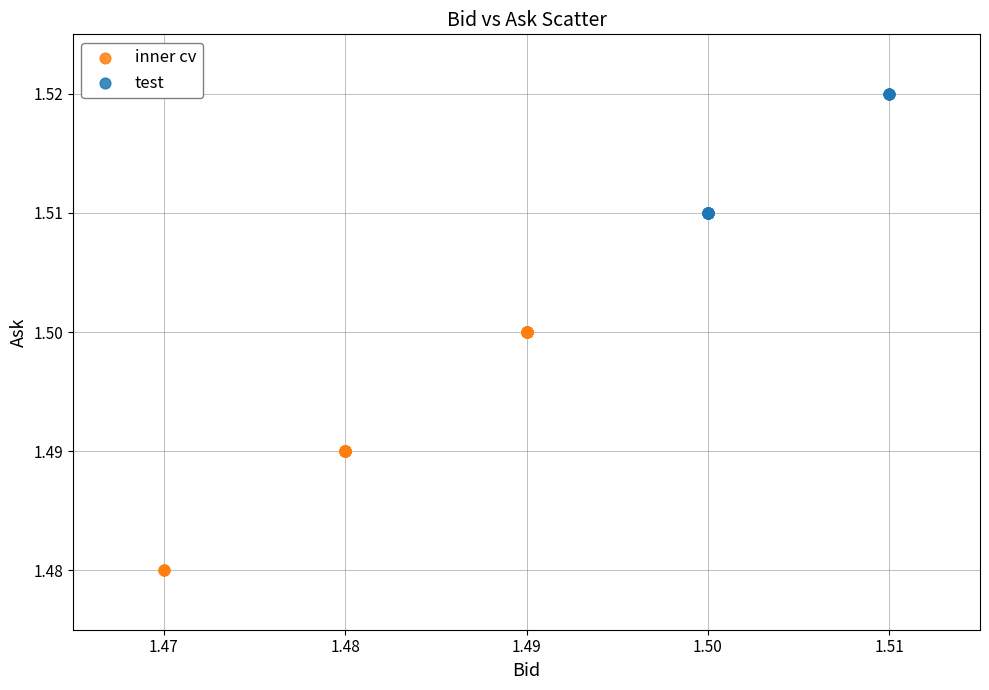

Which series reaches the minimum Y coordinate?

inner cv